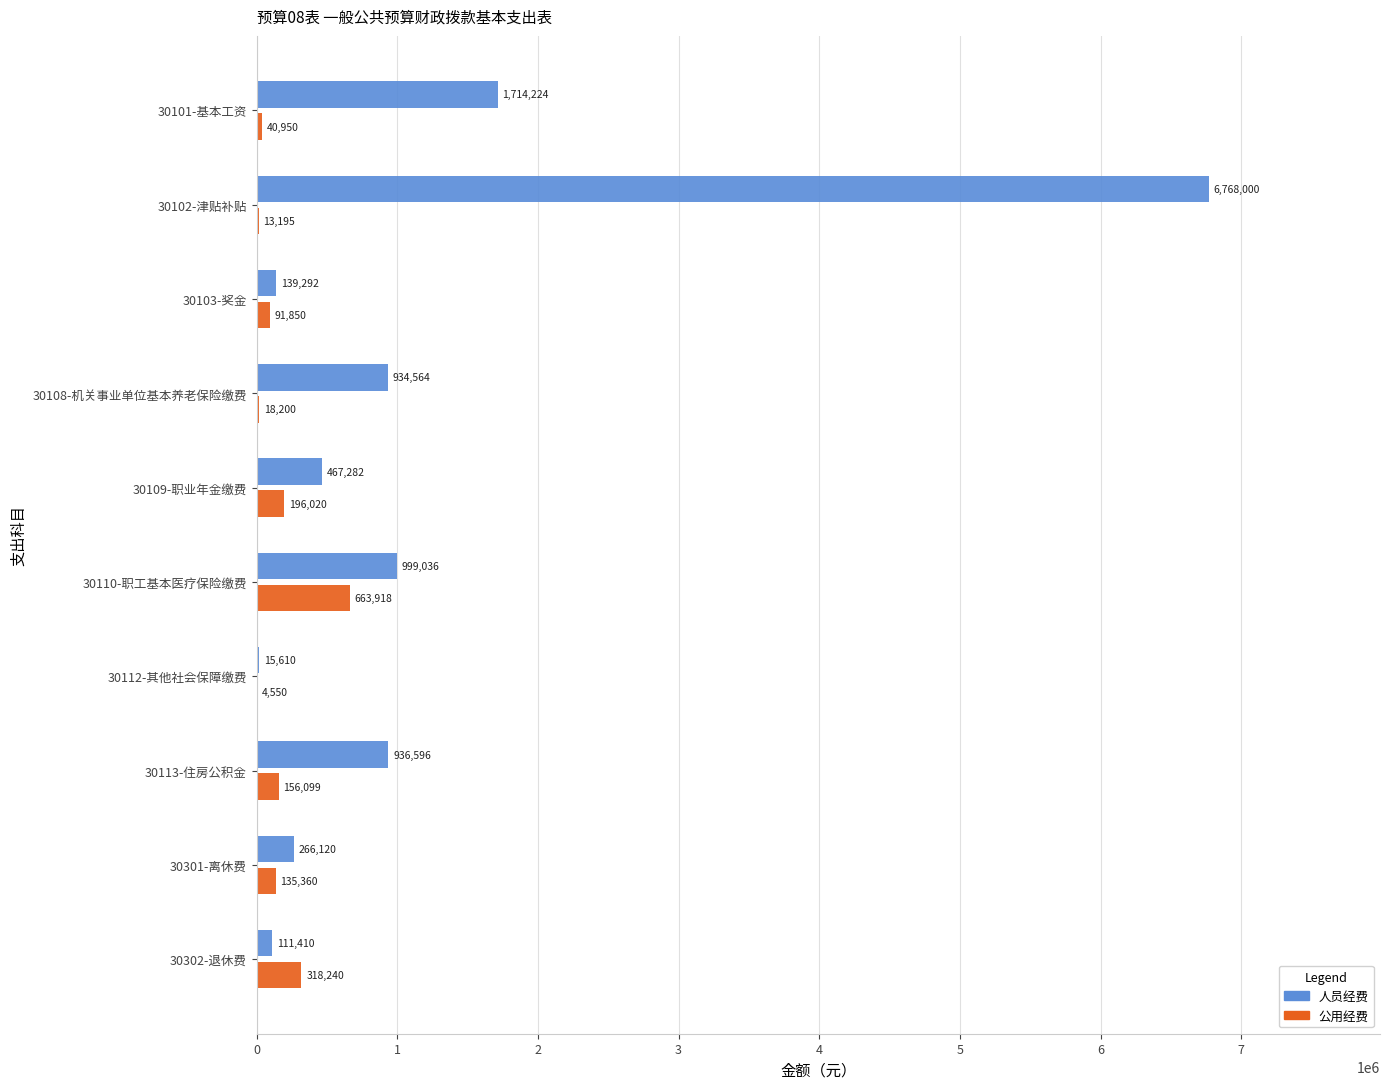

Which label corresponds to the largest value in the chart?

30102-津贴补贴